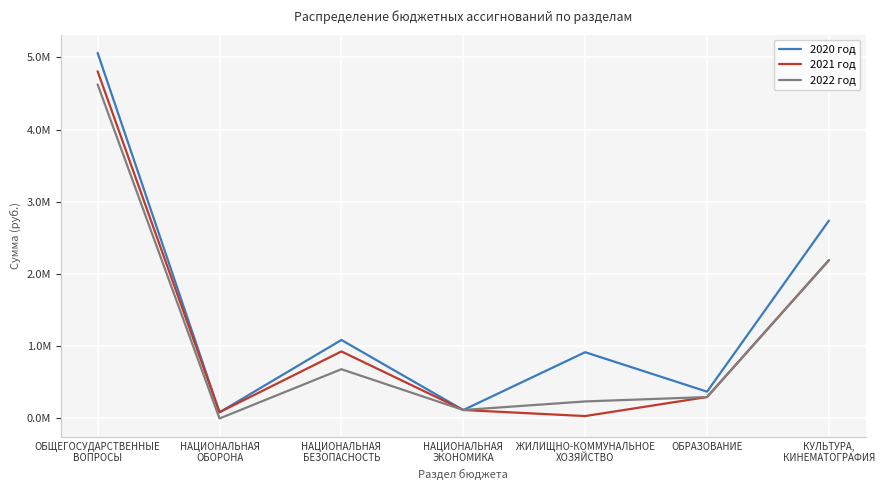

What is the label of the 4th point from the right?

НАЦИОНАЛЬНАЯ
ЭКОНОМИКА